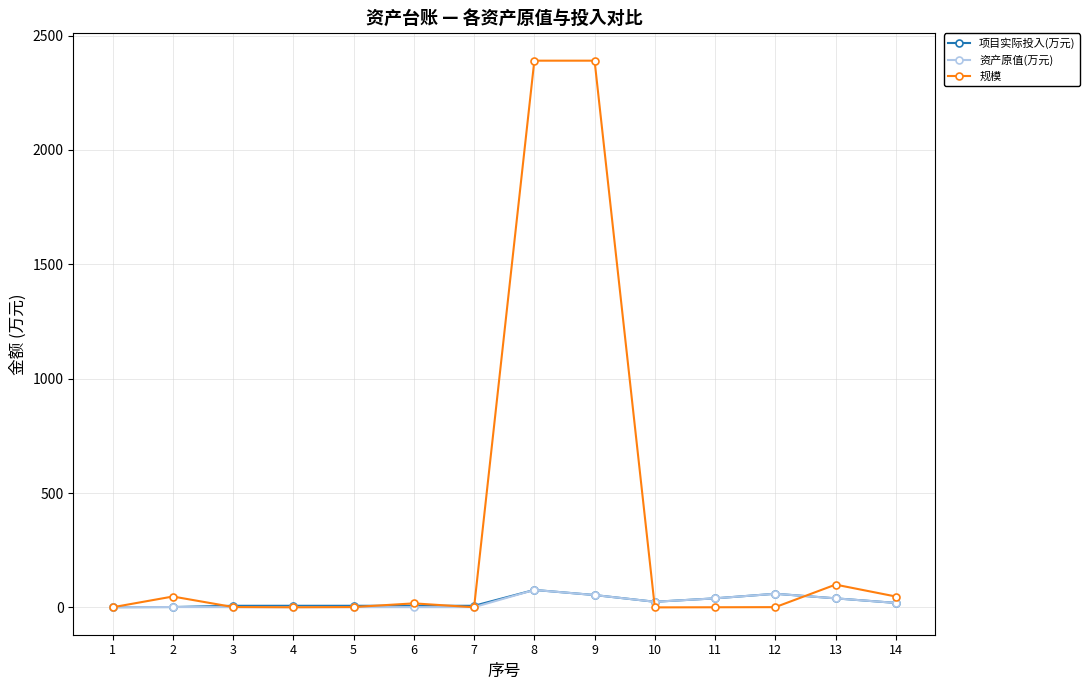

Which series has the largest total across all categories?

规模